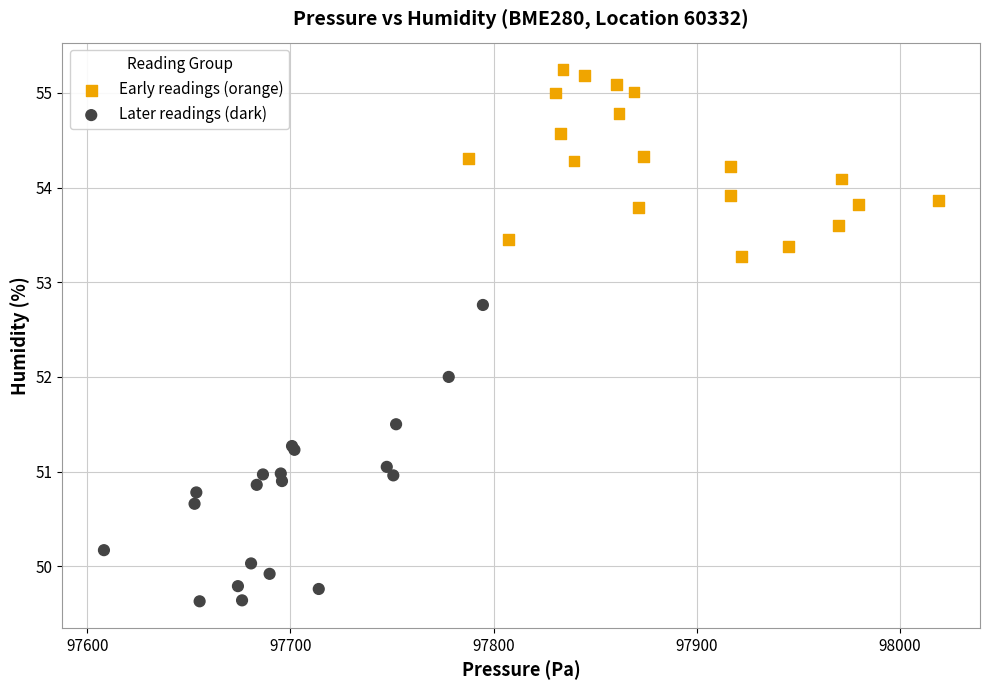

Which series has the widest spread of Y values?

Later readings (dark)